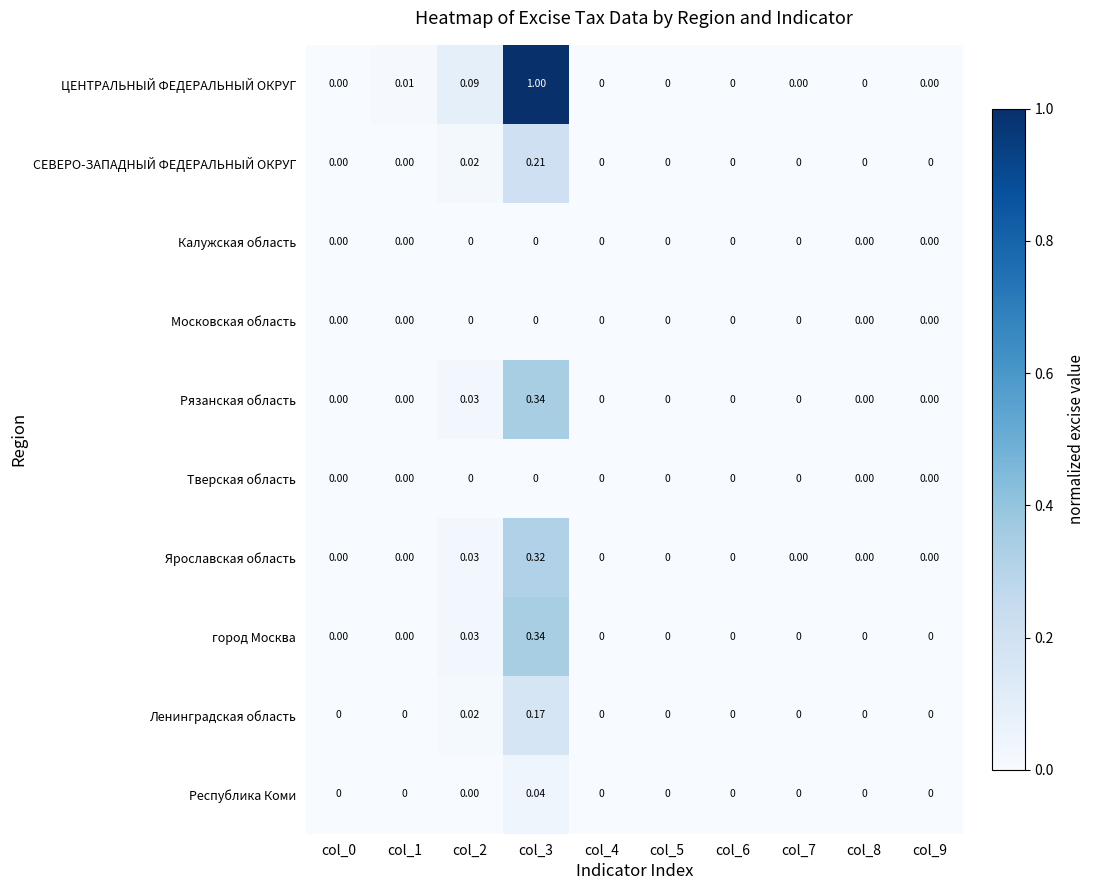

Which series has the largest range (max minus min)?

ЦЕНТРАЛЬНЫЙ ФЕДЕРАЛЬНЫЙ ОКРУГ